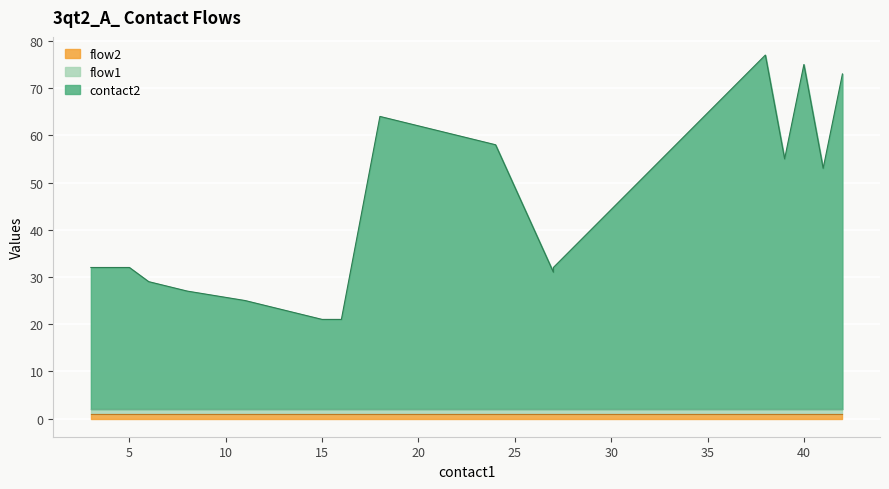

Reading left to right, transcribe all the data shown in this chart.

contact2: 3=30	5=30	6=27	8=25	11=23	13=21	15=19	16=19	18=62	20=60	22=58	23=57	24=56	27=29	27=30	38=75	39=53	40=73	41=51	42=71
flow1: 3=1	5=1	6=1	8=1	11=1	13=1	15=1	16=1	18=1	20=1	22=1	23=1	24=1	27=1	27=1	38=1	39=1	40=1	41=1	42=1
flow2: 3=1	5=1	6=1	8=1	11=1	13=1	15=1	16=1	18=1	20=1	22=1	23=1	24=1	27=1	27=1	38=1	39=1	40=1	41=1	42=1